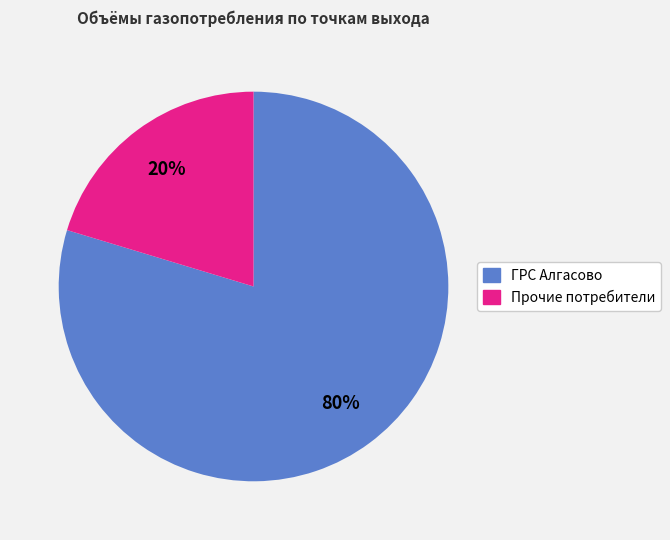

Count the number of slices in the pie.

2